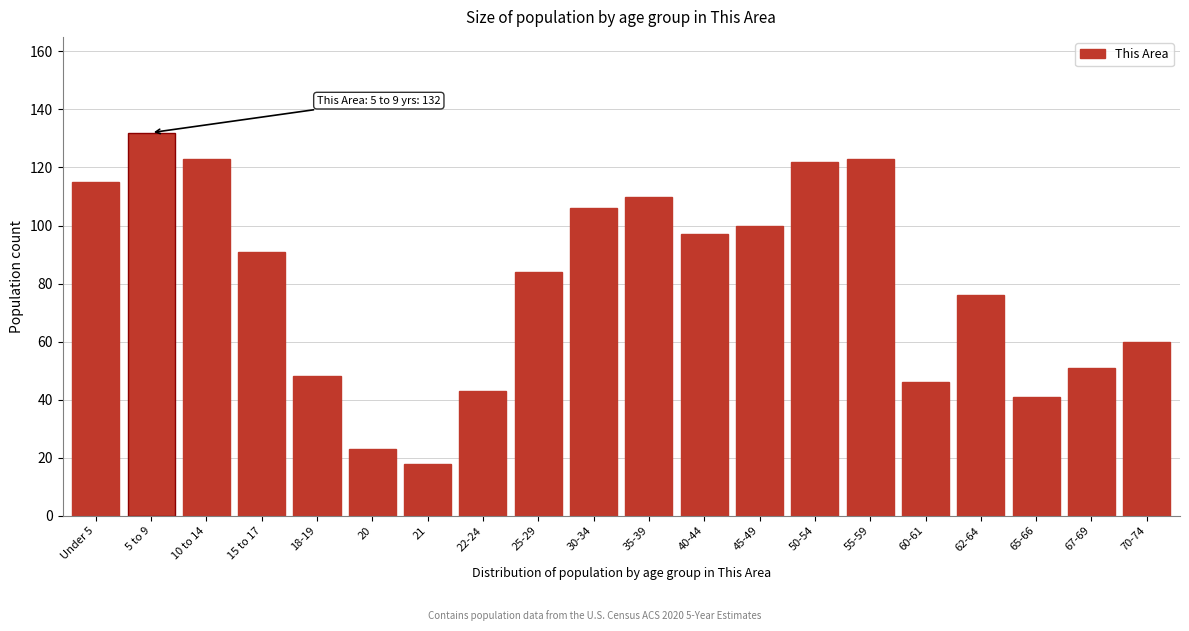

Reading left to right, extract all data points from this chart.

Under 5=115	5 to 9=132	10 to 14=123	15 to 17=91	18-19=48	20=23	21=18	22-24=43	25-29=84	30-34=106	35-39=110	40-44=97	45-49=100	50-54=122	55-59=123	60-61=46	62-64=76	65-66=41	67-69=51	70-74=60